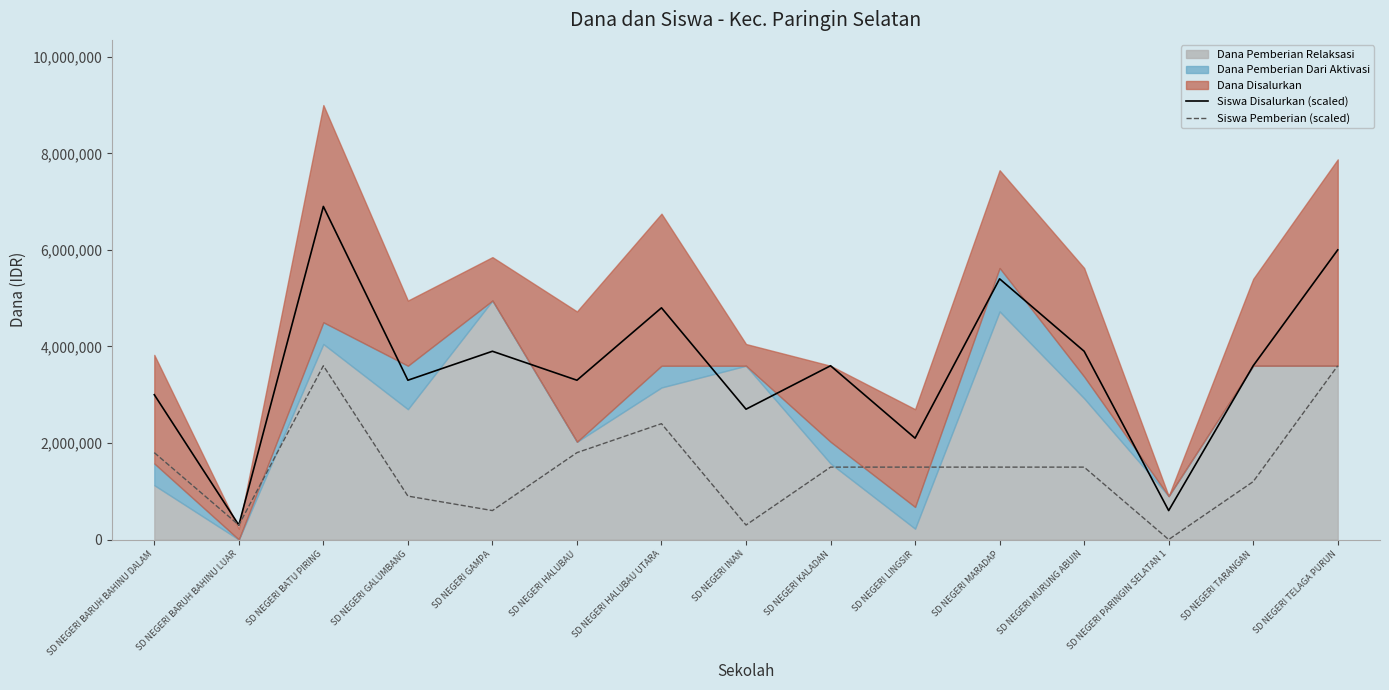

How many lines are shown in the chart?

2